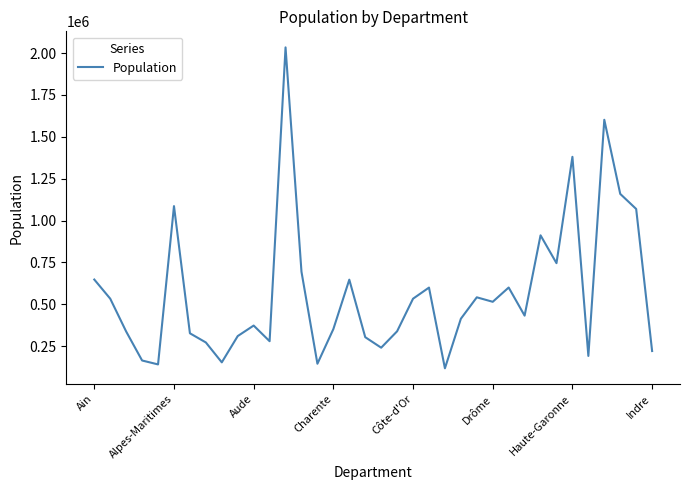

How many series are shown in this chart?

1